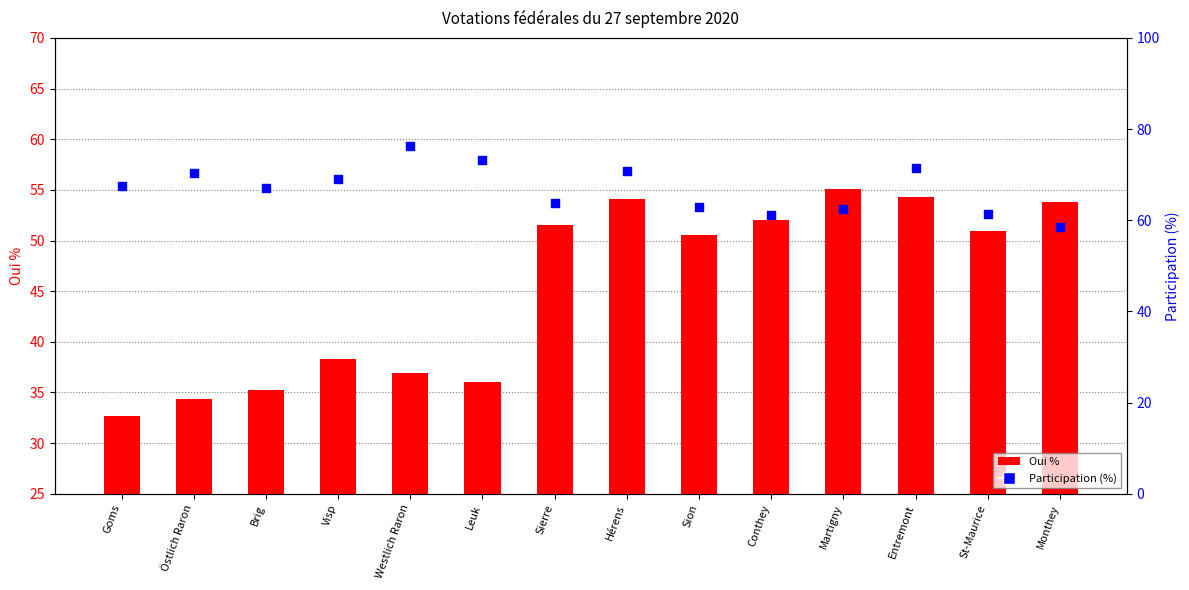

Which series reaches the minimum Y coordinate?

Oui %